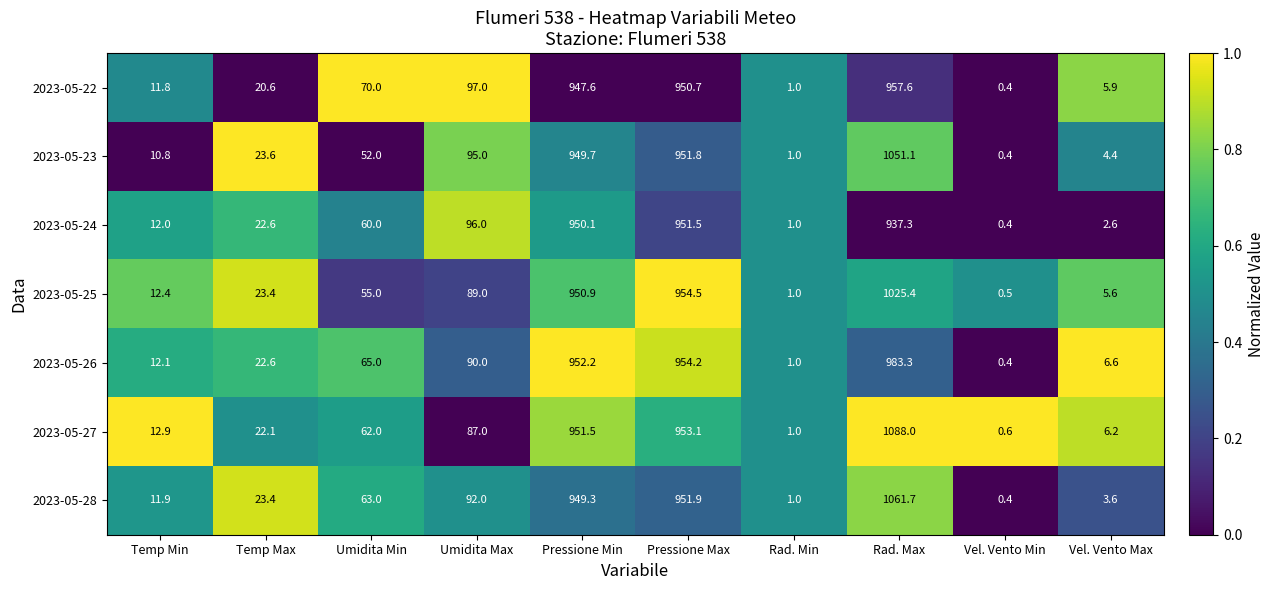

What is the difference between the maximum and minimum values in the 2023-05-23 series?

1050.7